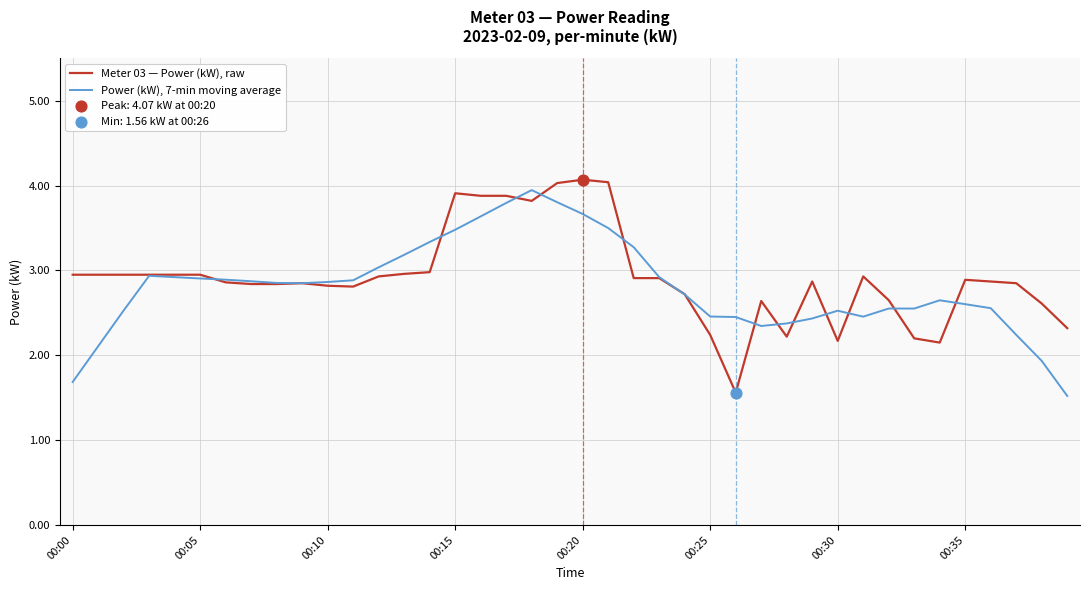

At how many categories does at least one series exceed 2?

40